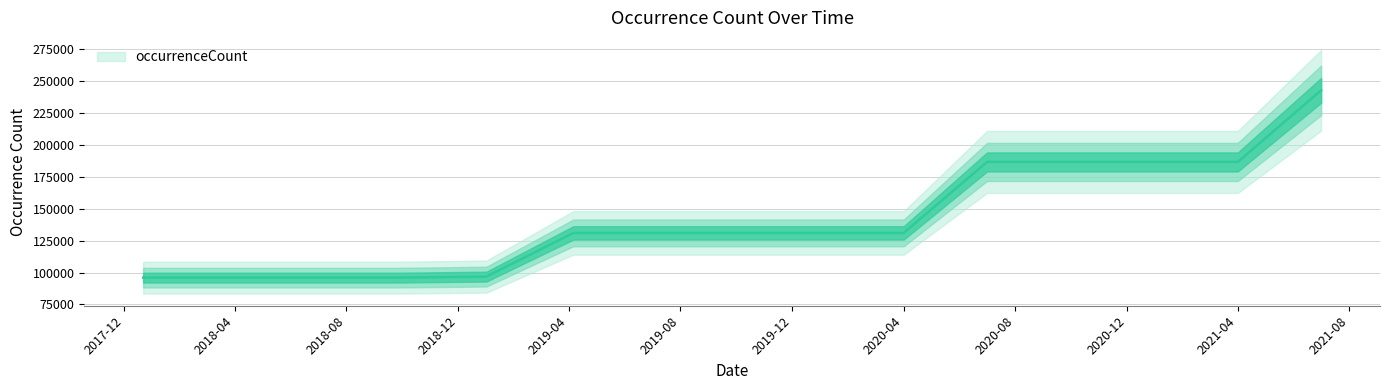

What is the greatest value displayed?

242825